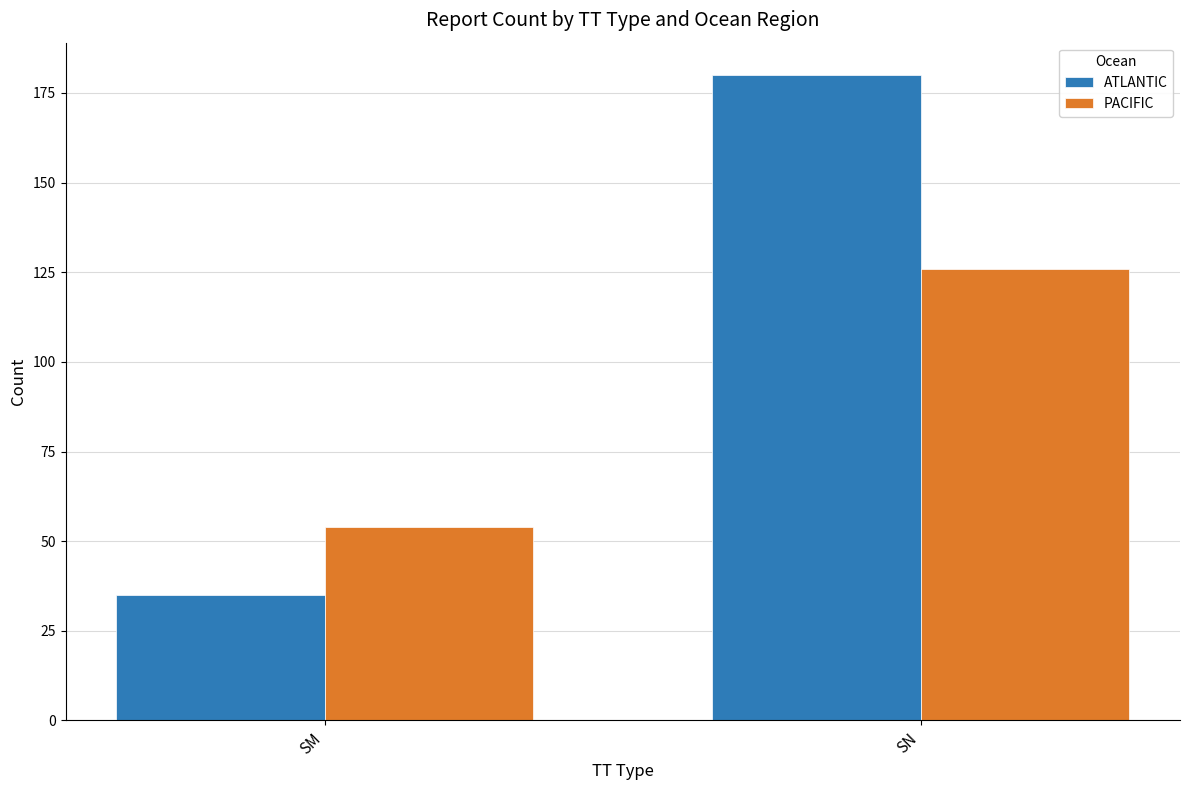

What is the average value of the PACIFIC series?

90